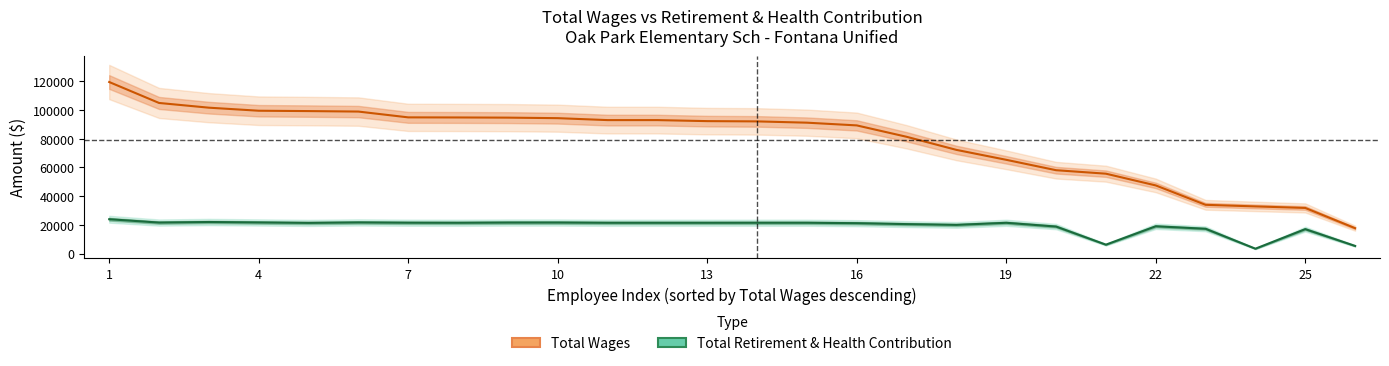

Is it true that total_retirement equals 6808 at 1?

False